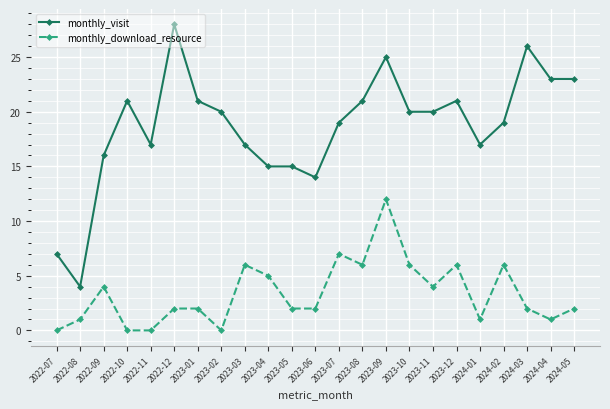

What is the difference between the maximum and minimum values in the monthly_visit series?

24